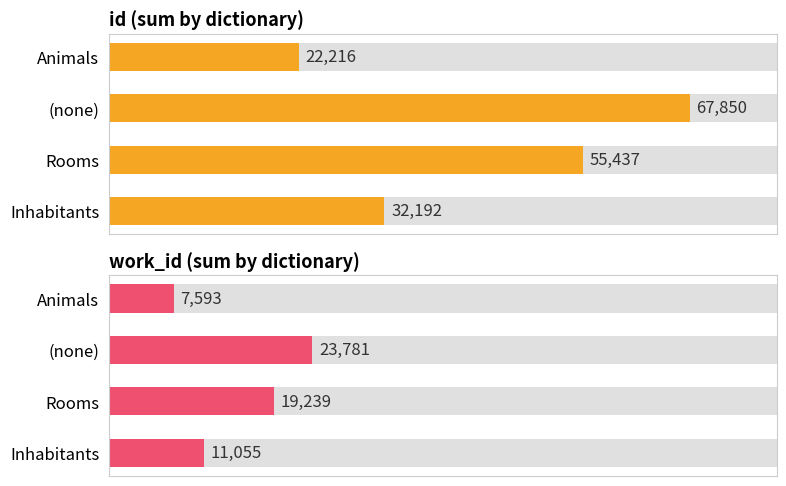

How many data points does each series have?

4